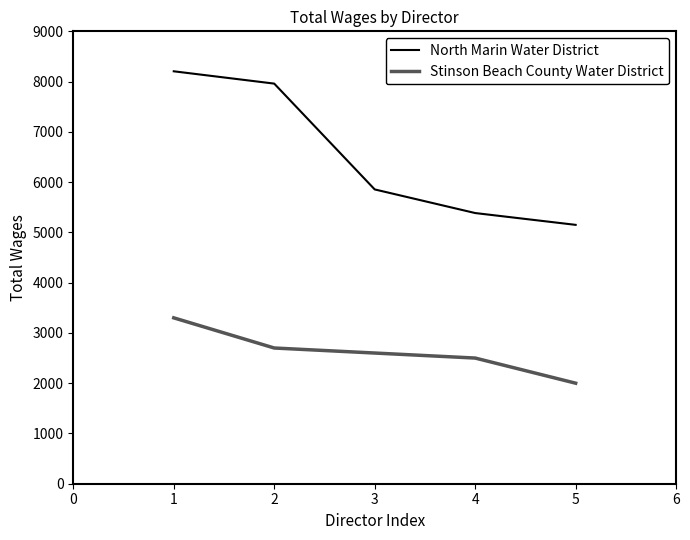

Reading left to right, what are all the values shown in this chart?

North Marin Water District: 8205	7960	5855	5385	5150
Stinson Beach County Water District: 3300	2700	2600	2500	2000